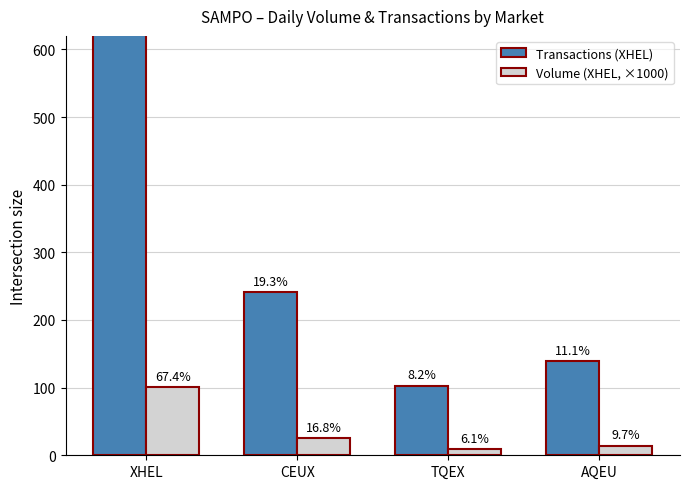

What is the lowest value of the Volume (XHEL, ×1000) series?

9.1